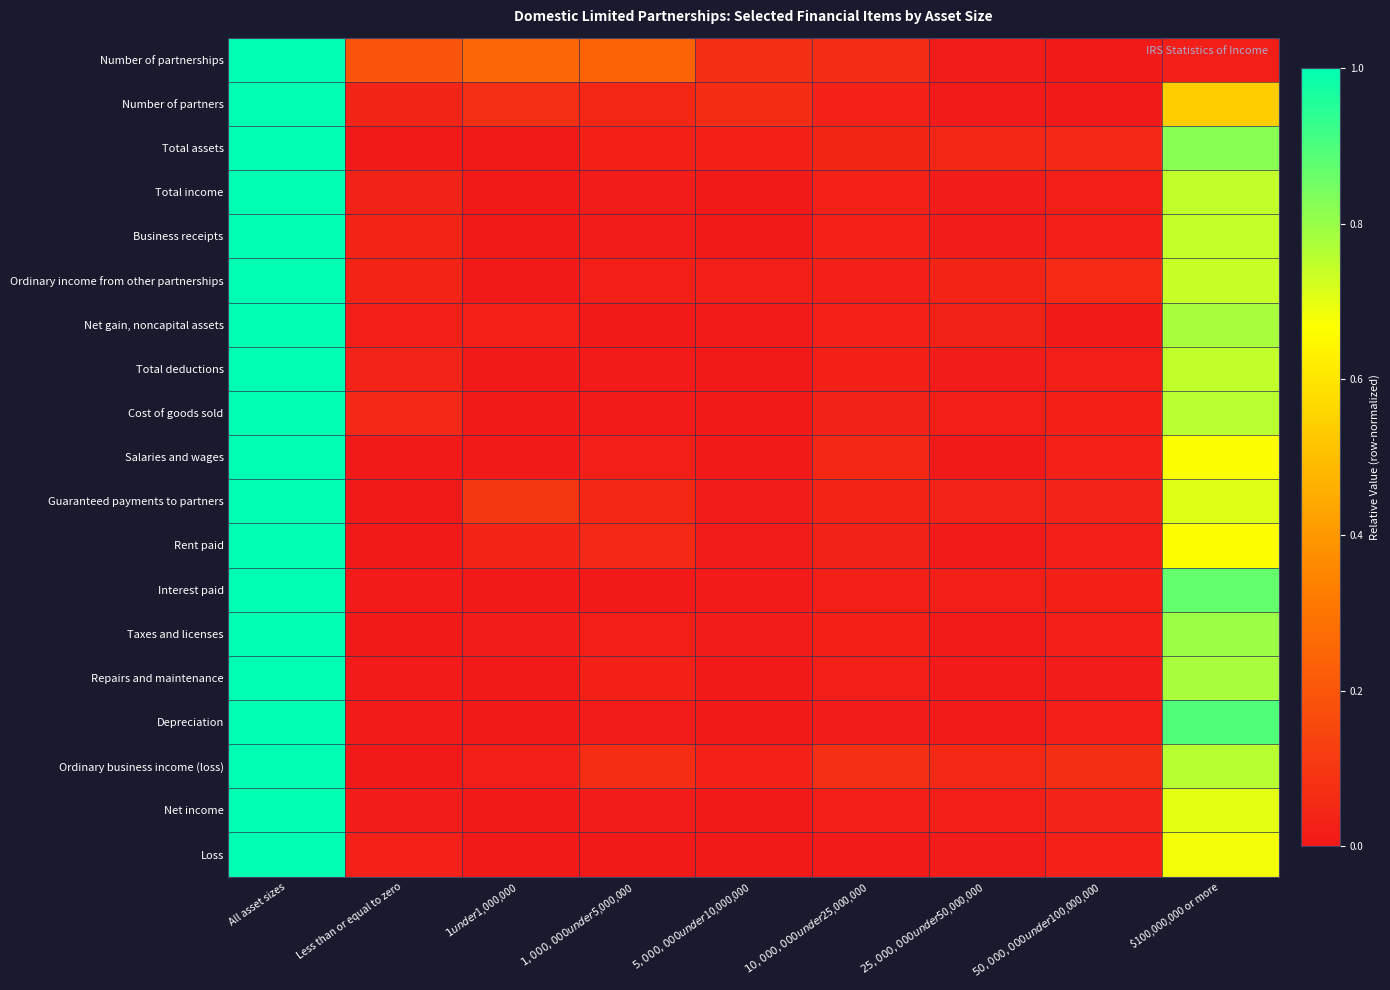

What is the spread (max minus min) of values at $100,000,000 or more?

0.9